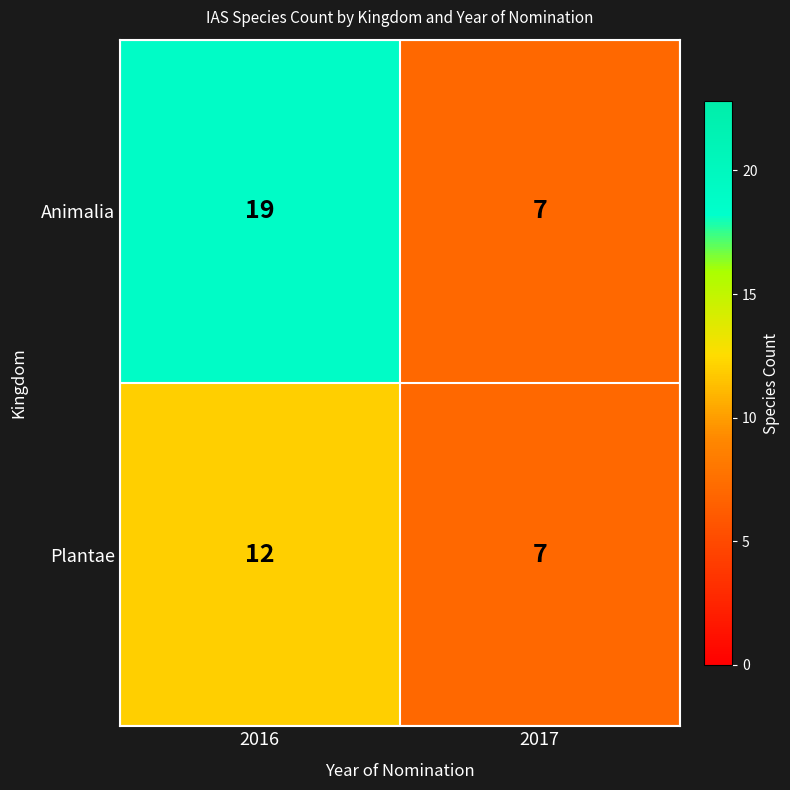

At which category is the sum across all series the highest?

2016